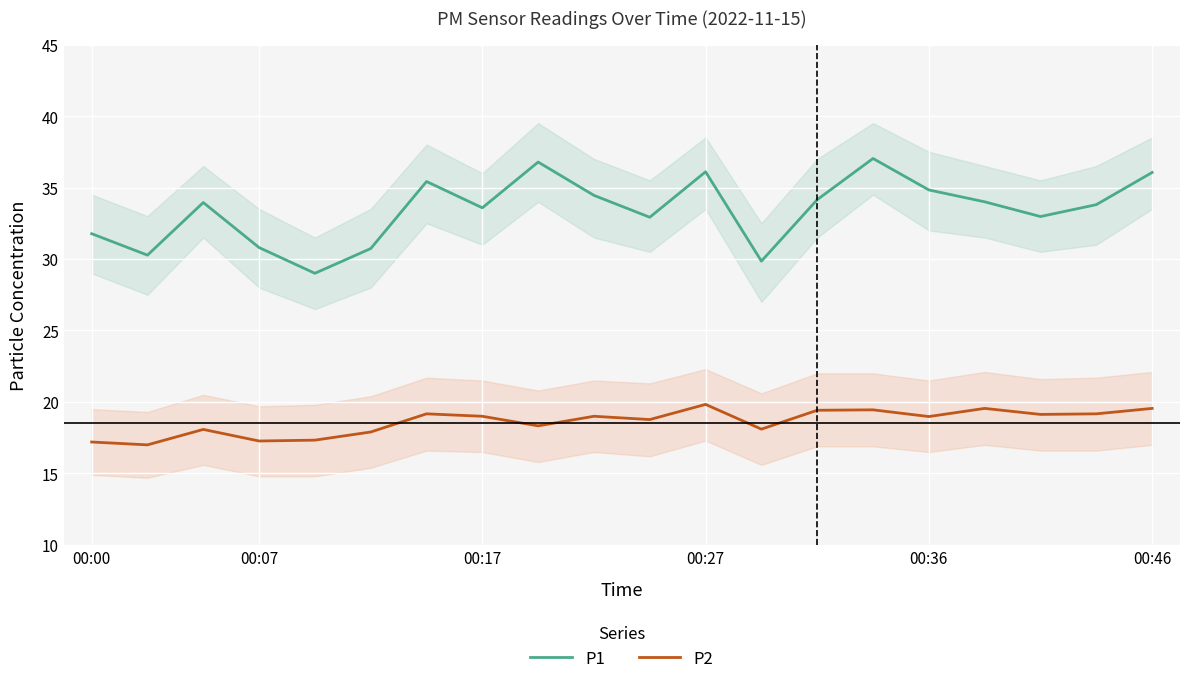

What position from the right is 18?

2